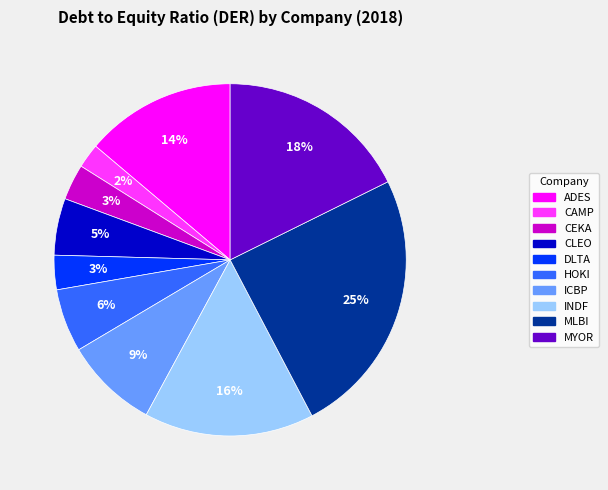

Which has a higher value, MLBI or CLEO?

MLBI